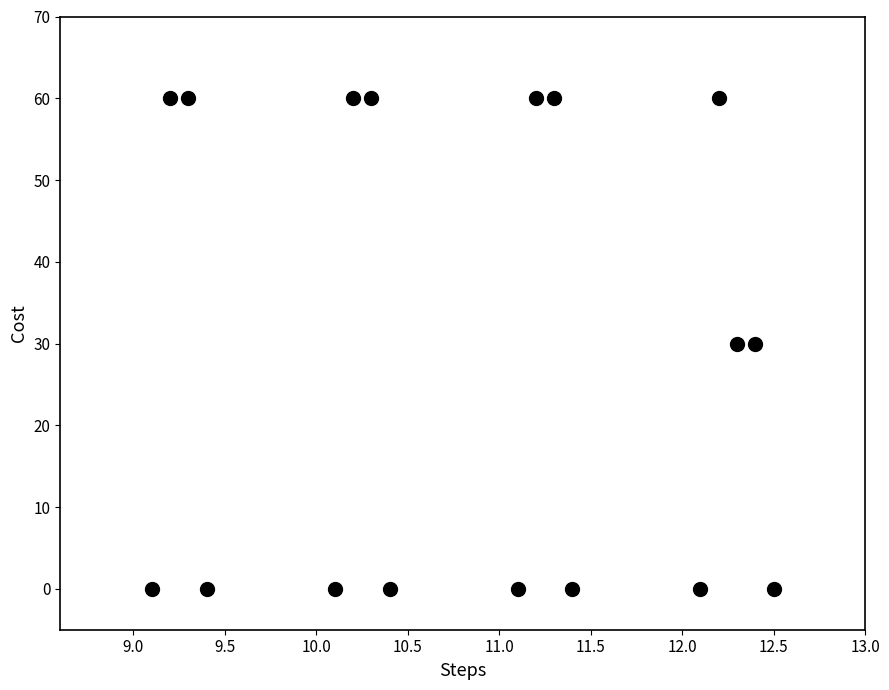

What is the range of Y values (max minus min)?

60